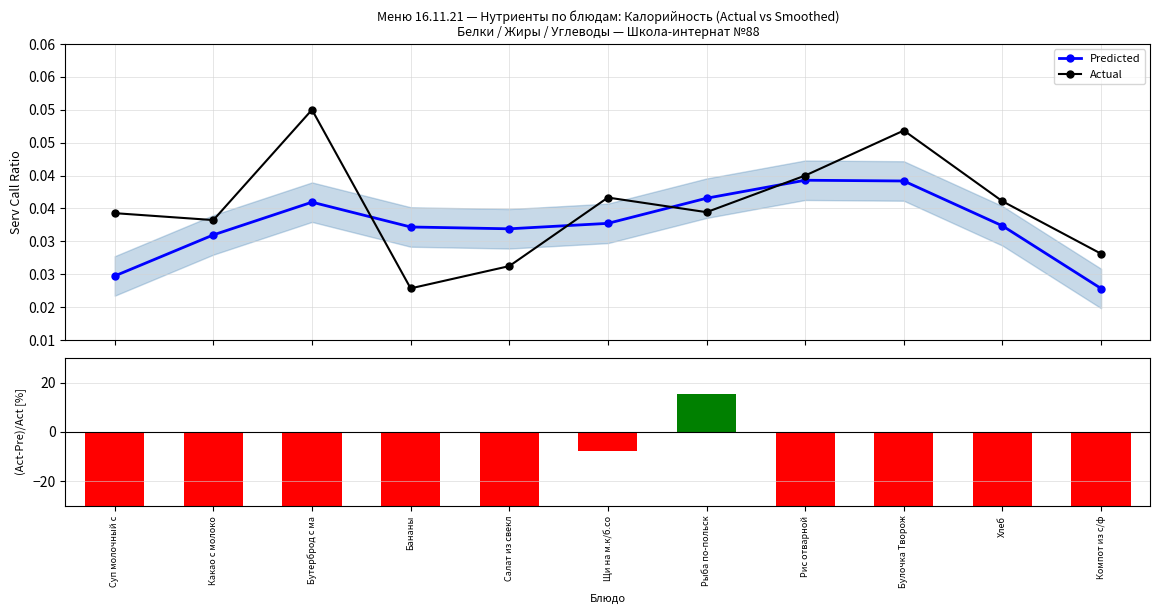

What are all the series names shown in the legend?

Predicted, Actual, (Белки-Угл)/Белки [%]